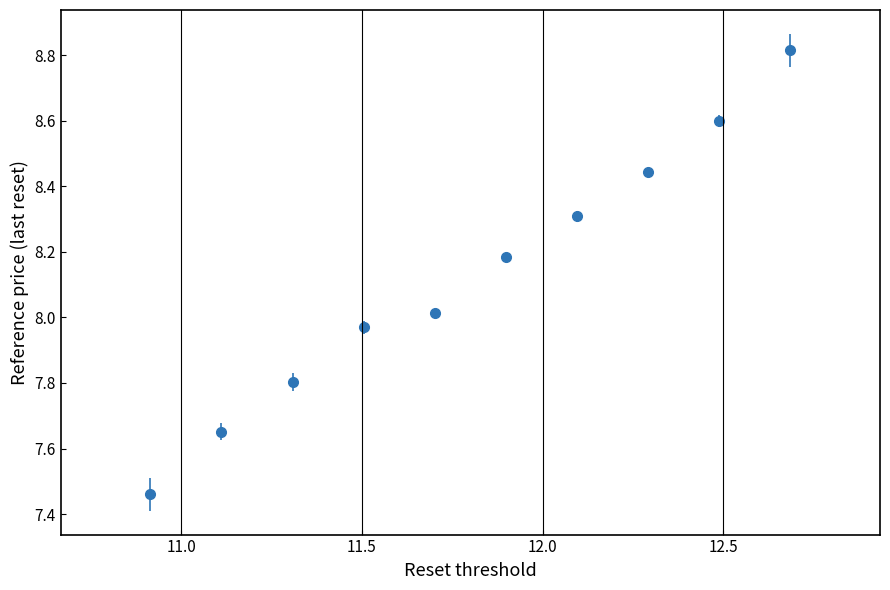

What is the sum of all values?

81.3